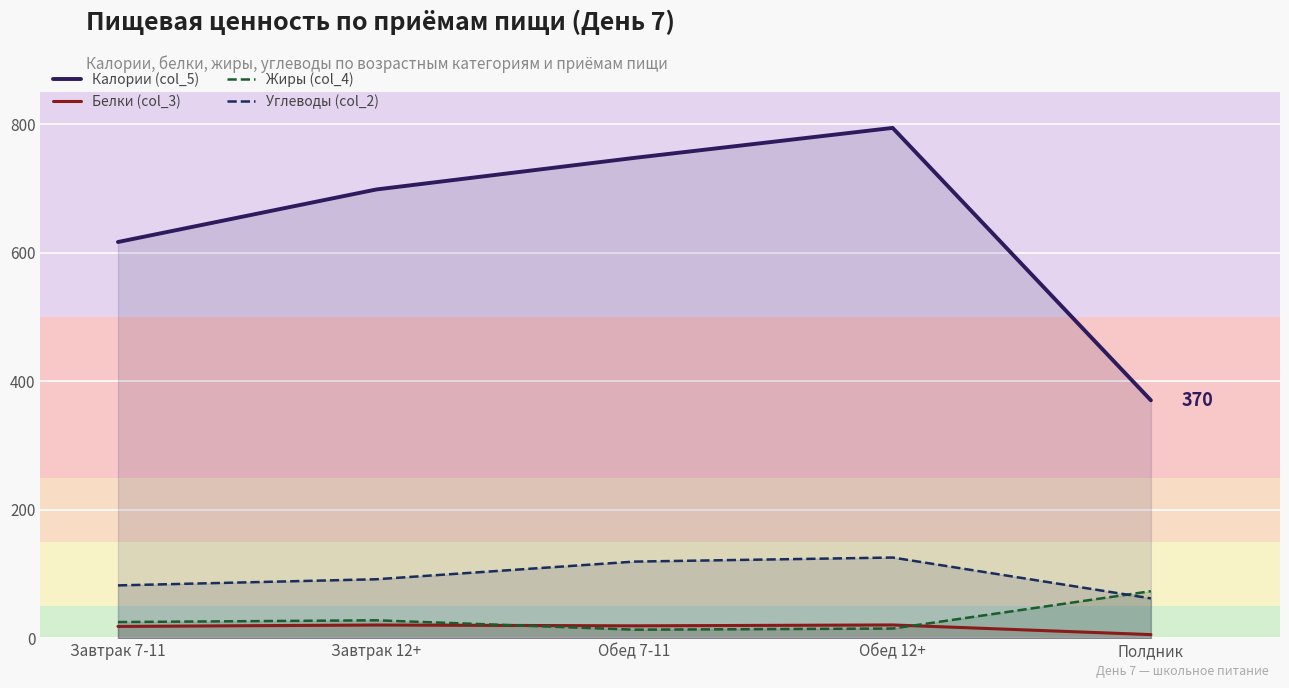

Which category has the highest value in the Белки (col_3) series?

Обед 12+